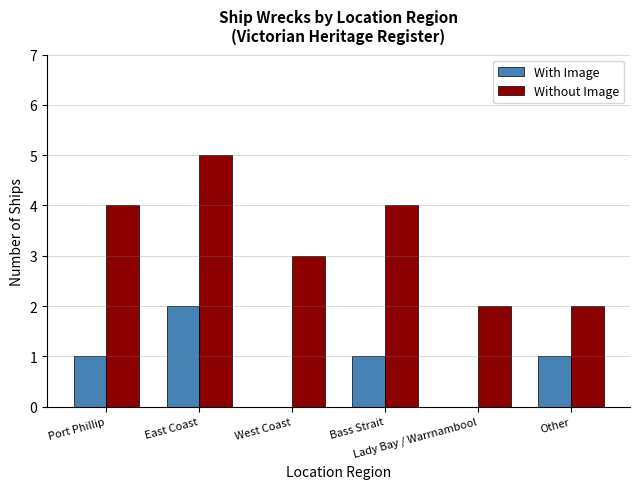

What is the sum of all Without Image values?

20